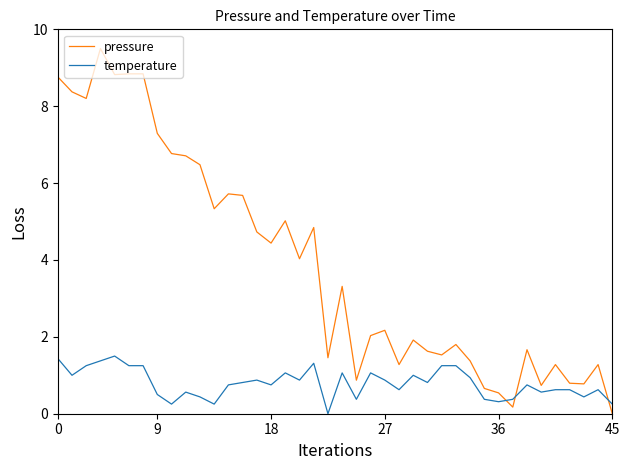

Which series has the largest total across all categories?

pressure